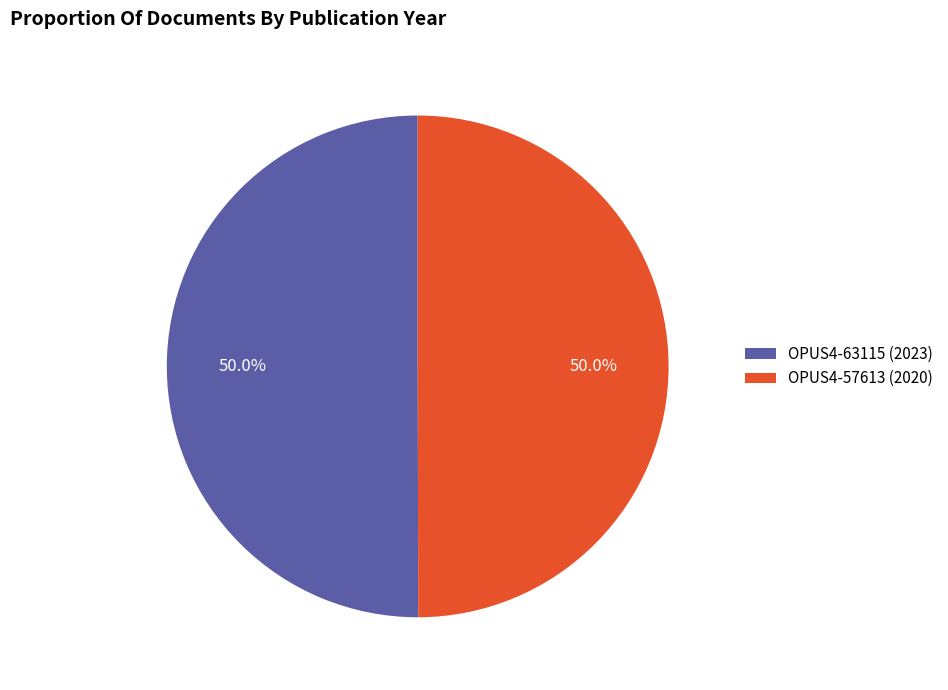

The OPUS4-63115 slice represents 50% of the pie. True or false?

True